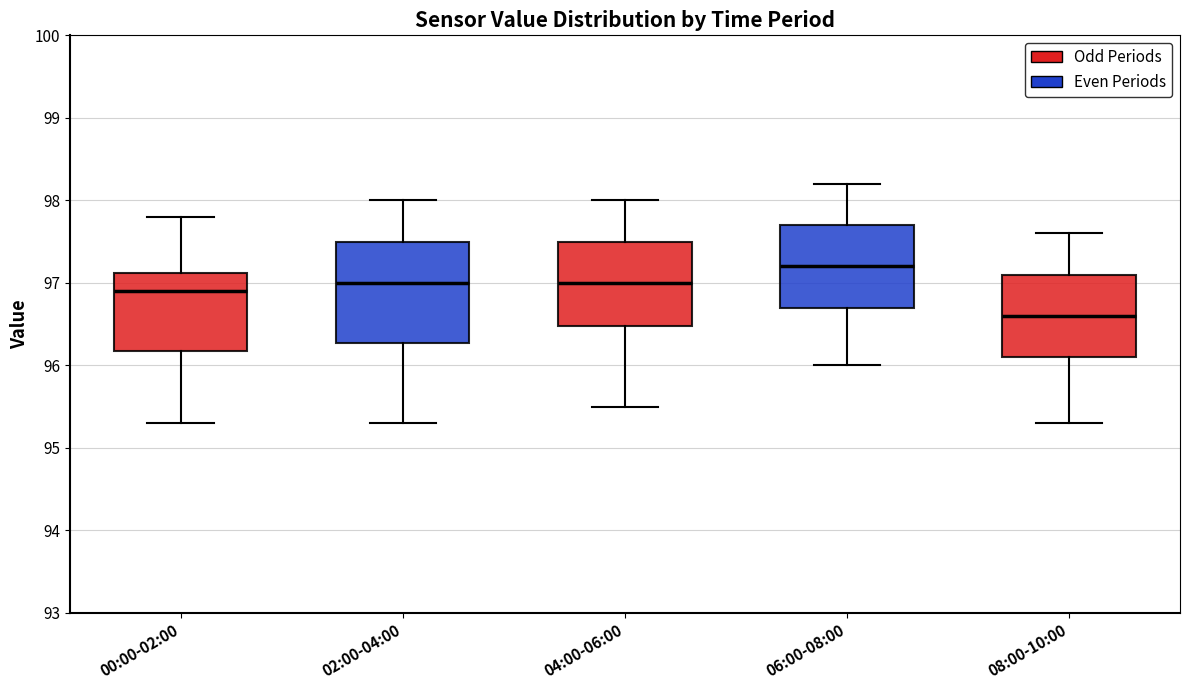

Reading left to right, transcribe this box plot: for each box, give where its median line is, the range the box spans, and where its two whiskers end, as read against the y-axis. The values are not printed on the chart, so give them approximately, as read against the axis.

00:00-02:00: median 96.9, box 96.2 to 97.1, whiskers 95.3 to 97.8
02:00-04:00: median 97.0, box 96.3 to 97.5, whiskers 95.3 to 98.0
04:00-06:00: median 97.0, box 96.5 to 97.5, whiskers 95.5 to 98.0
06:00-08:00: median 97.2, box 96.7 to 97.7, whiskers 96.0 to 98.2
08:00-10:00: median 96.6, box 96.1 to 97.1, whiskers 95.3 to 97.6